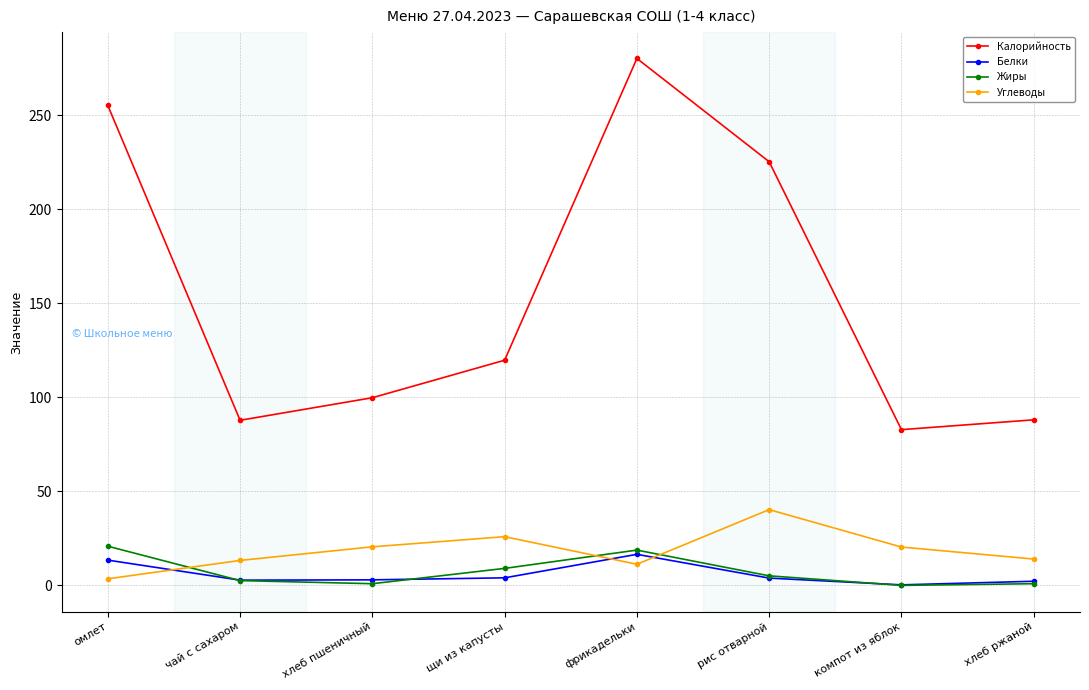

True or false: Жиры and Калорийность intersect in this chart.

False